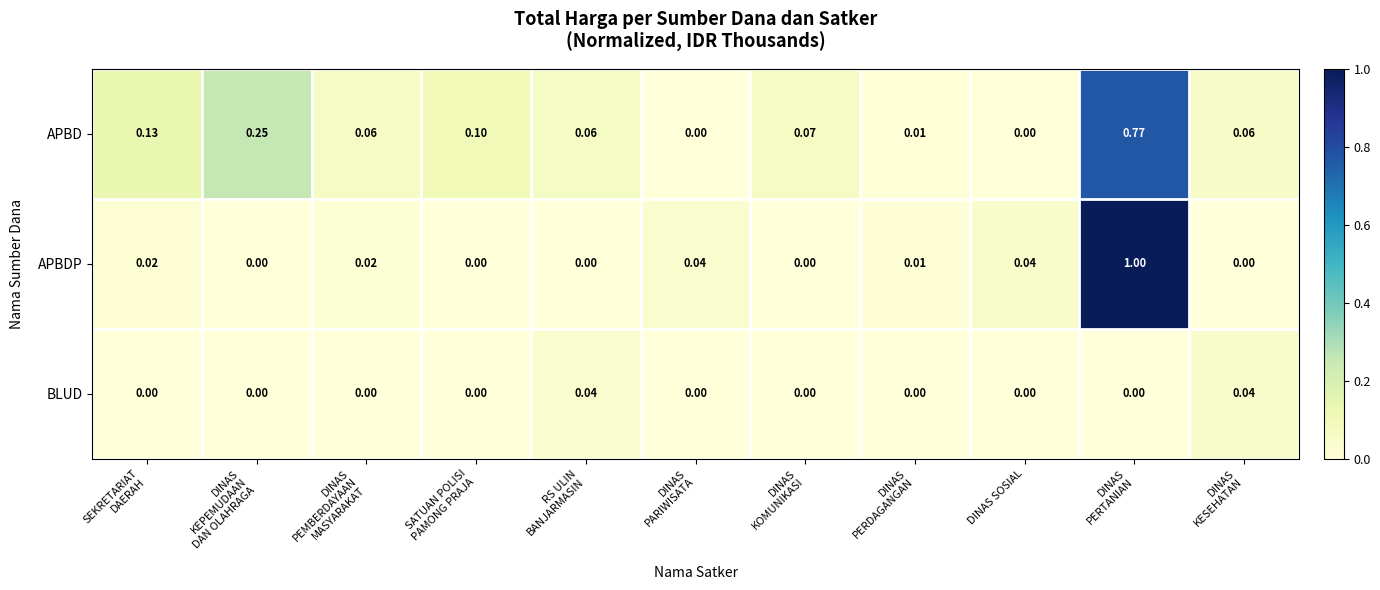

Which series has the widest spread of values?

APBDP